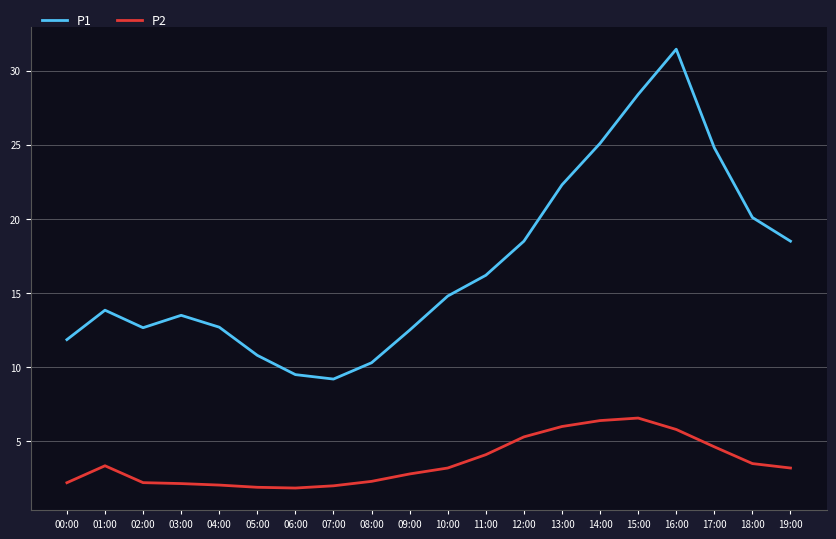

Which series has the widest spread of values?

P1